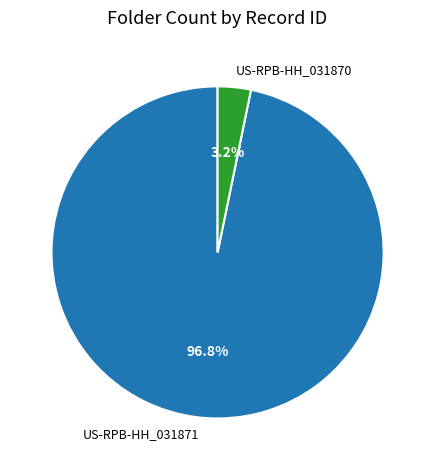

What percentage is the US-RPB-HH_031871 slice, to the nearest percent?

97%